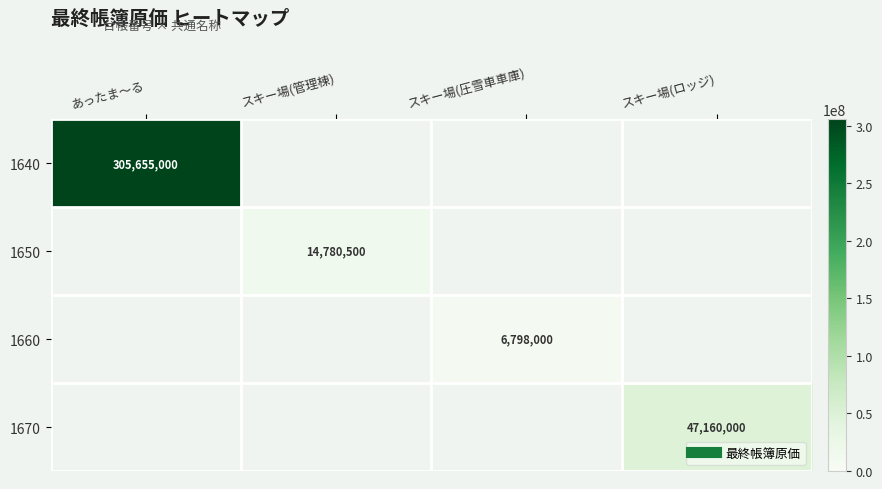

Between スキー場(管理棟) and スキー場(ロッジ), which is larger?

スキー場(ロッジ)